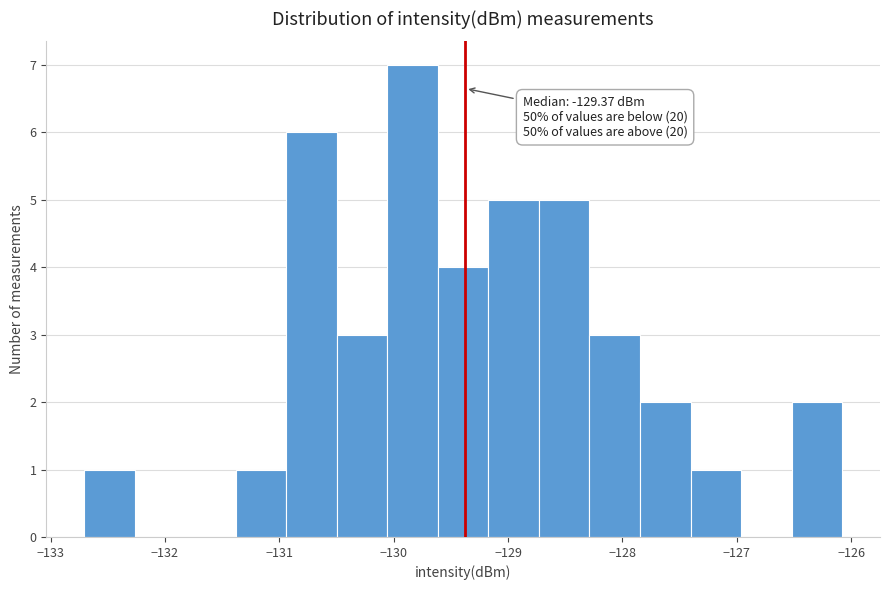

Which range on the x-axis has the tallest bar?

-130.1 to -129.6